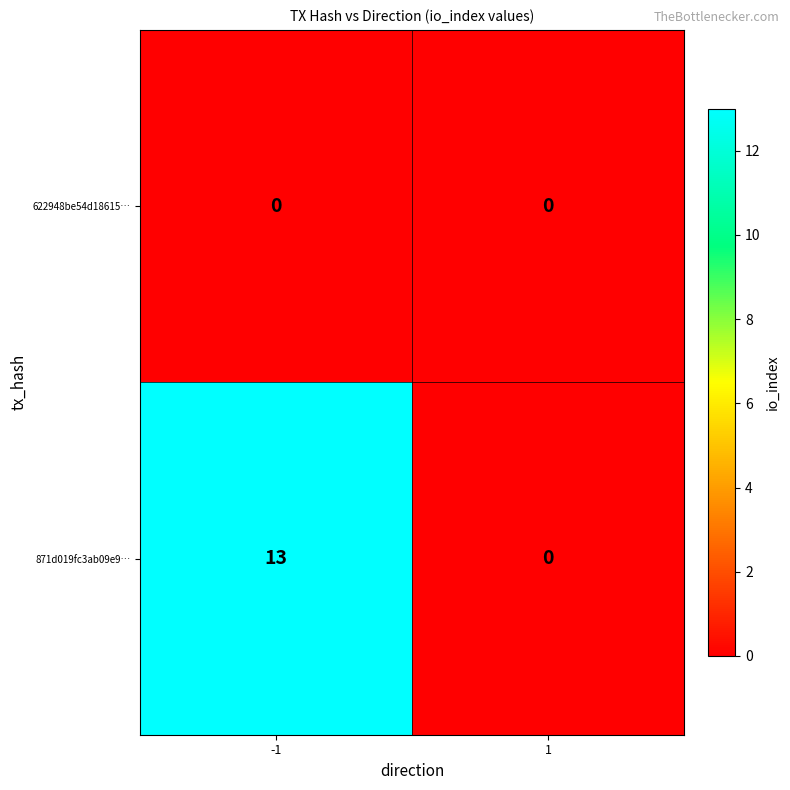

What is the sum of the 871d019fc3ab09e9… values at 1 and -1?

13